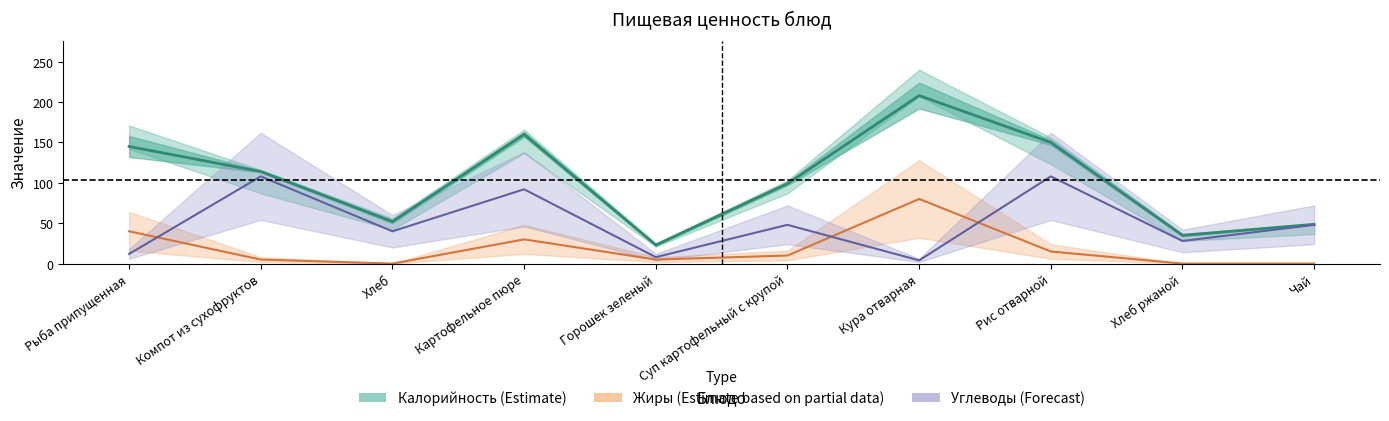

What is the approximate value of Углеводы (Forecast) at Кура отварная?

4.0